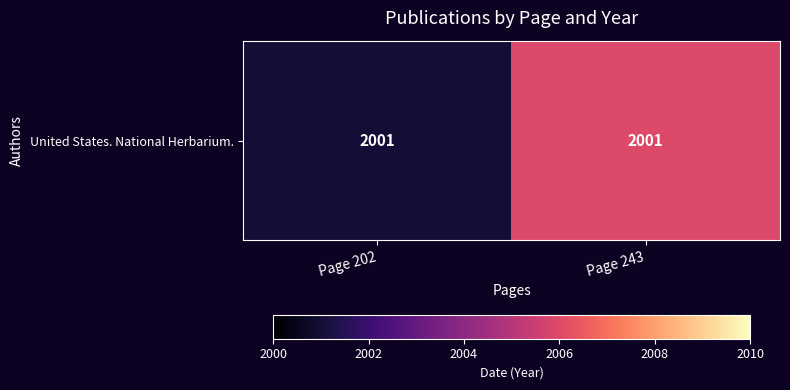

Where is the data nearest to the value 2003?

Page 202